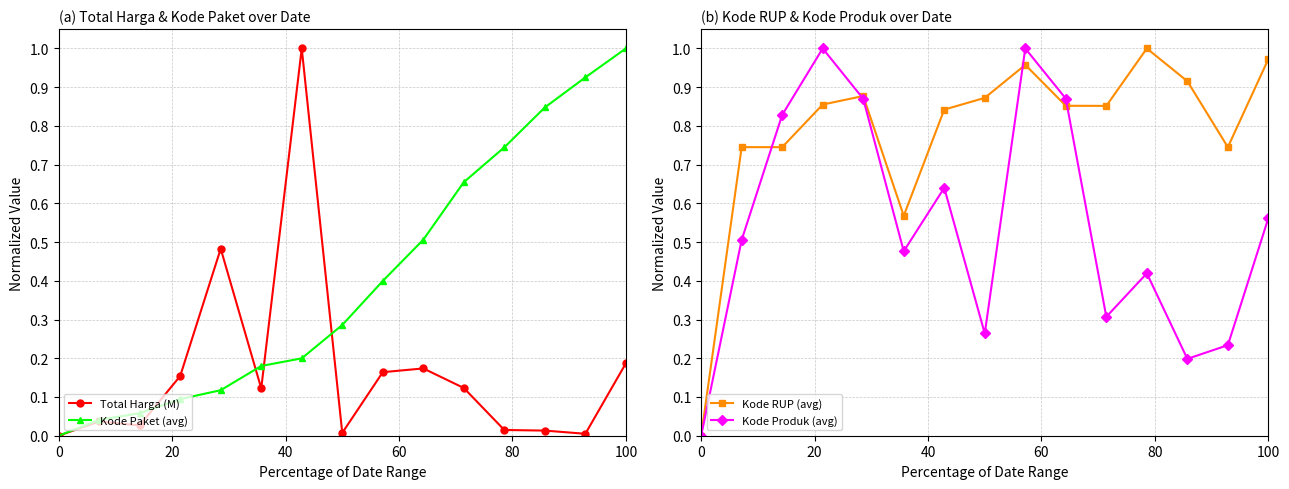

Reading left to right, list all the values displayed in this chart.

Total Harga (M): 0.0	0.0	0.0	0.2	0.5	0.1	1.0	0.0	0.2	0.2	0.1	0.0	0.0	0.0	0.2
Kode Paket (avg): 0.0	0.0	0.1	0.1	0.1	0.2	0.2	0.3	0.4	0.5	0.7	0.7	0.8	0.9	1.0
Kode RUP (avg): 0.0	0.7	0.7	0.9	0.9	0.6	0.8	0.9	1.0	0.9	0.9	1.0	0.9	0.7	1.0
Kode Produk (avg): 0.0	0.5	0.8	1.0	0.9	0.5	0.6	0.3	1.0	0.9	0.3	0.4	0.2	0.2	0.6